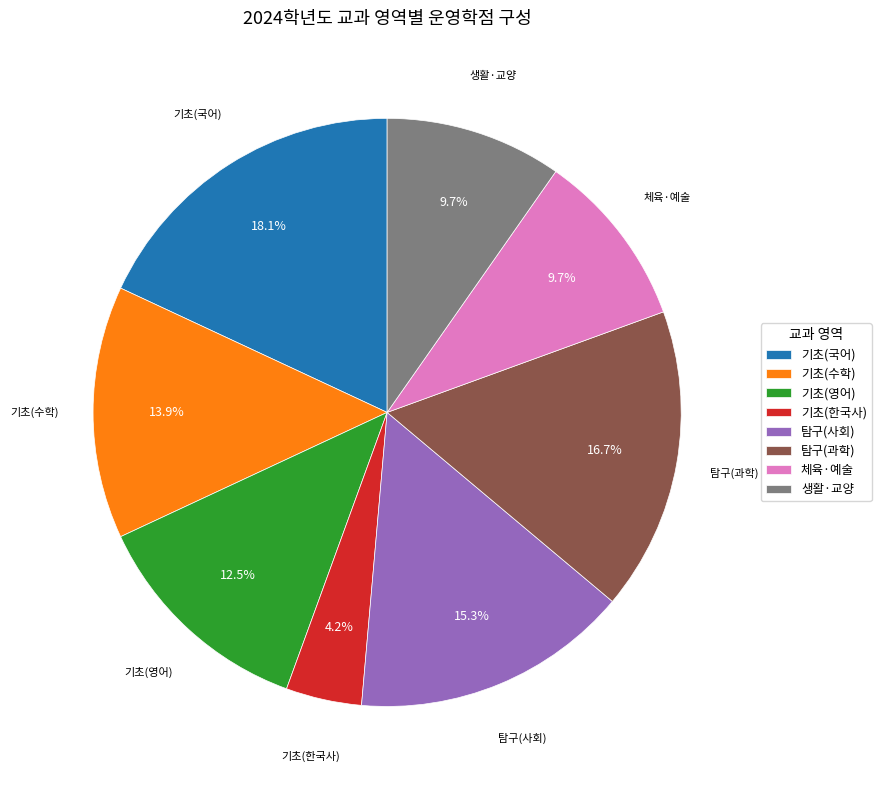

Is 기초(수학) the majority of the pie?

No